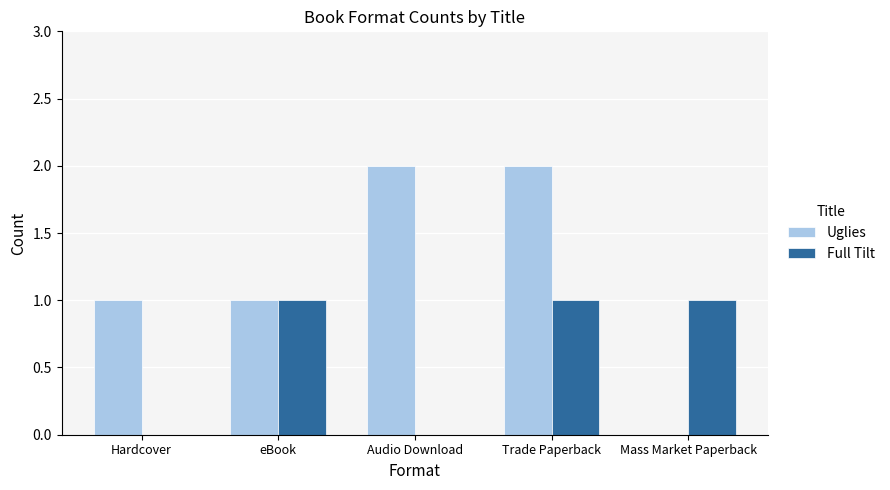

The Uglies series shows 3 at Audio Download. True or false?

False